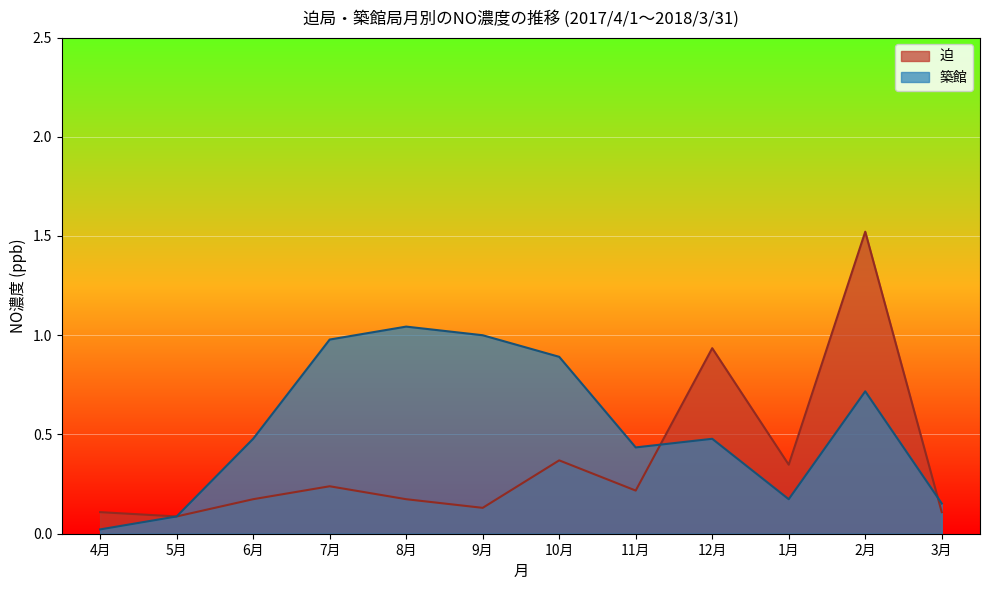

What is the difference between the highest and lowest values at 8月?

1